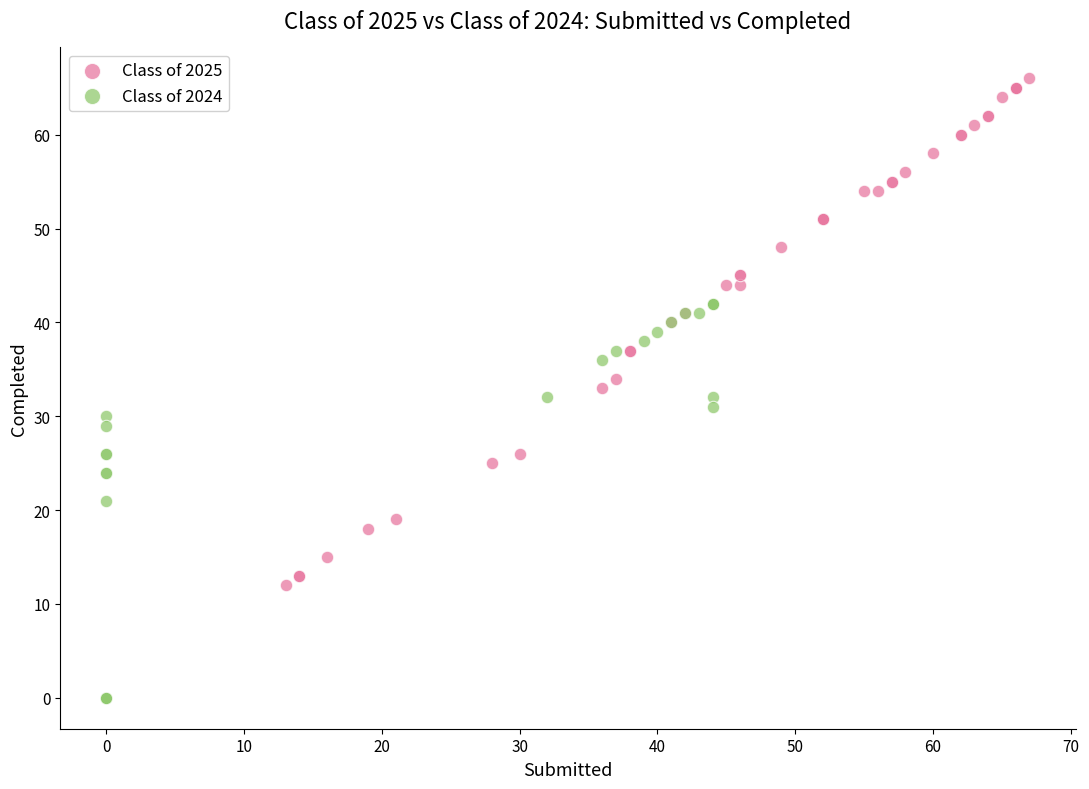

What are all the series names shown in the legend?

Class of 2025, Class of 2024